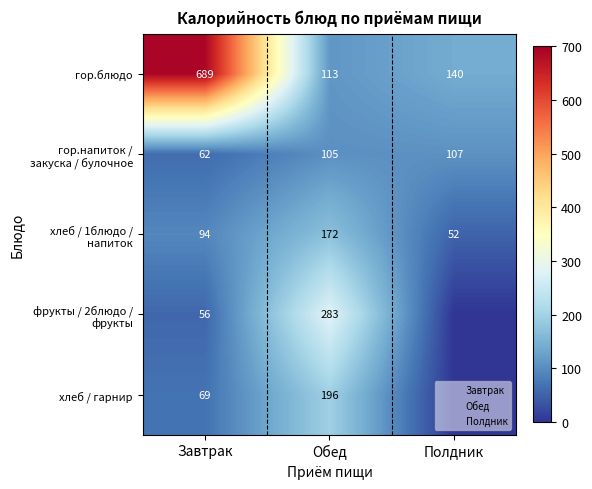

Which series has the largest total across all categories?

гор.блюдо